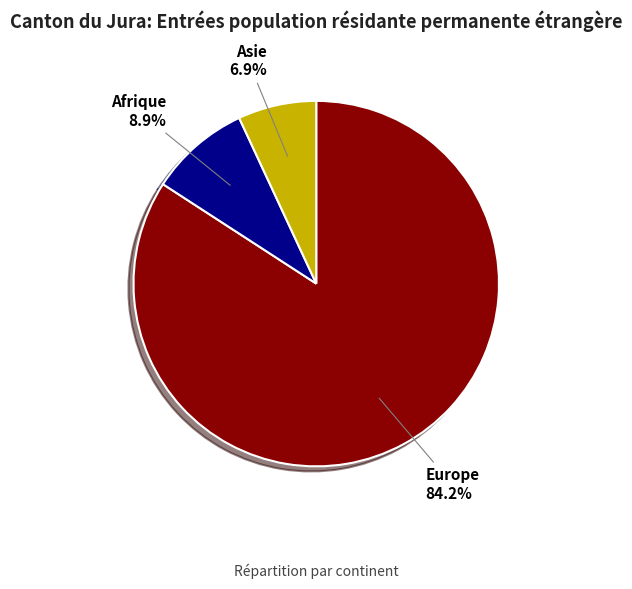

Which slice is the smallest?

Asie